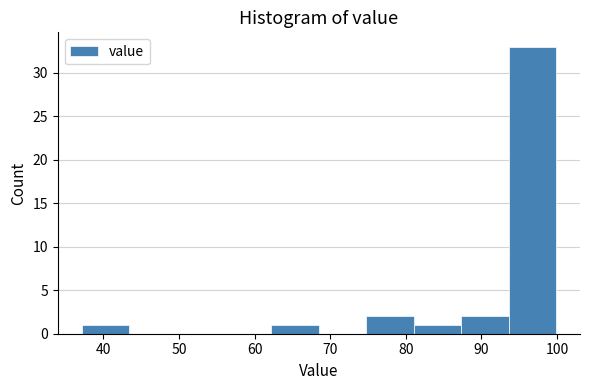

Reading left to right, transcribe this chart: for each bar, give the range it covers on the x-axis and its height. Neither the bar edges nor the heights are printed on the chart, so give them approximately, as read against the axes.

37 to 43: 1
43 to 50: 0
50 to 56: 0
56 to 62: 0
62 to 69: 1
69 to 75: 0
75 to 81: 2
81 to 87: 1
87 to 94: 2
94 to 100: 33